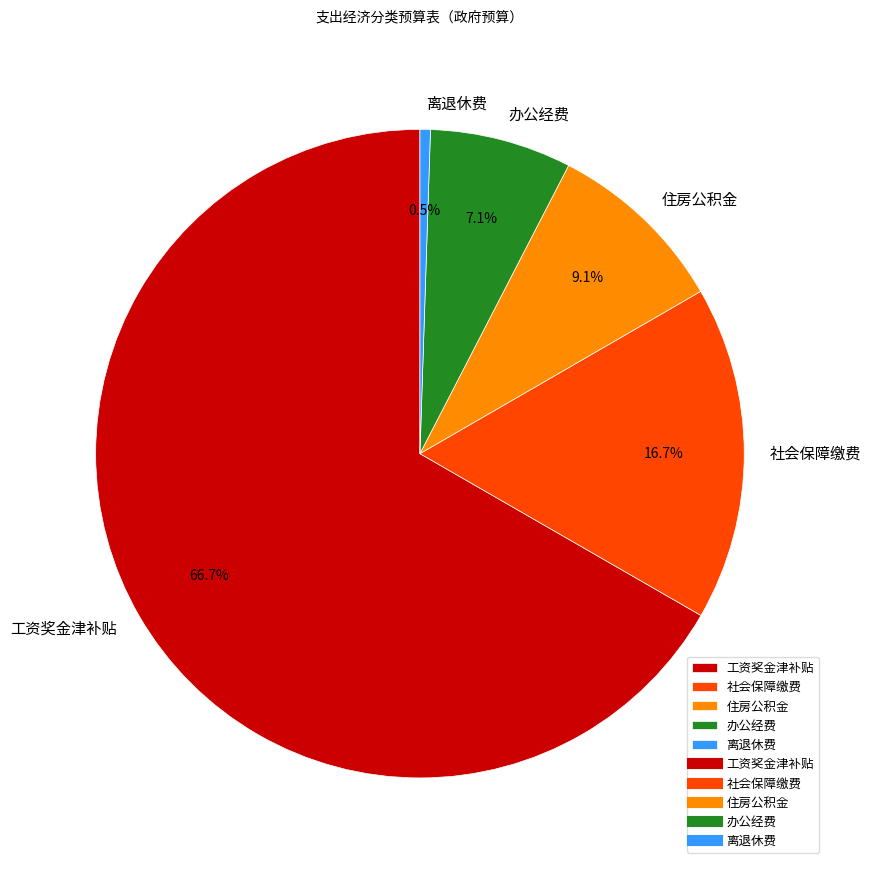

The 住房公积金 slice represents 9% of the pie. True or false?

True